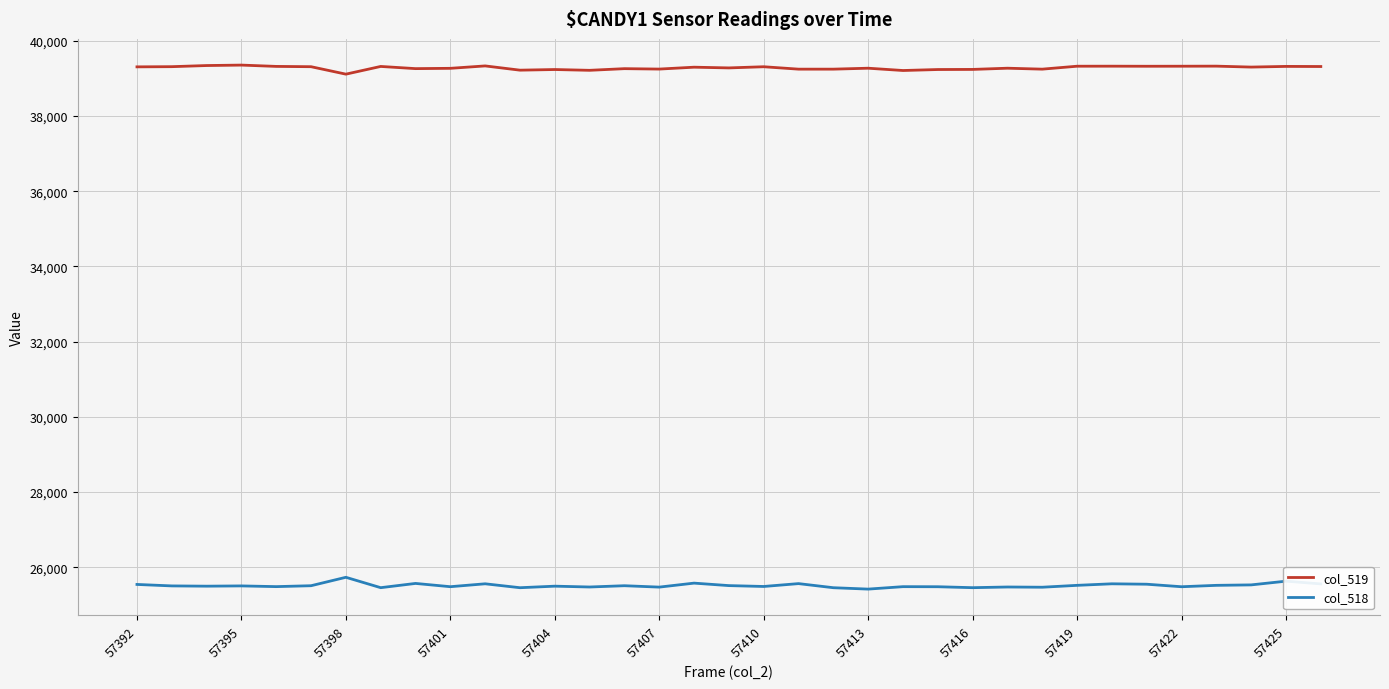

Rank the series by their average value, from lowest to highest.

col_518, col_519